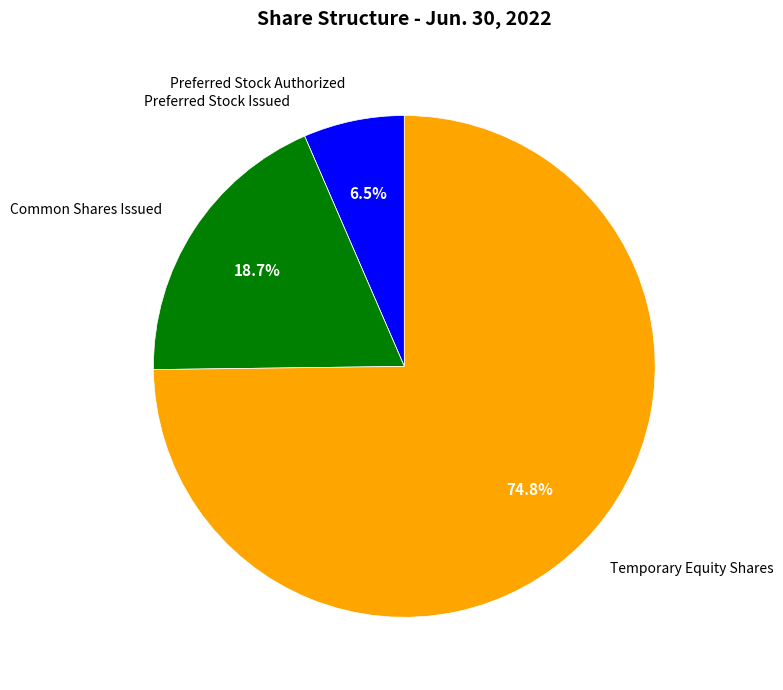

Is there any slice that represents more than half of the pie?

Yes